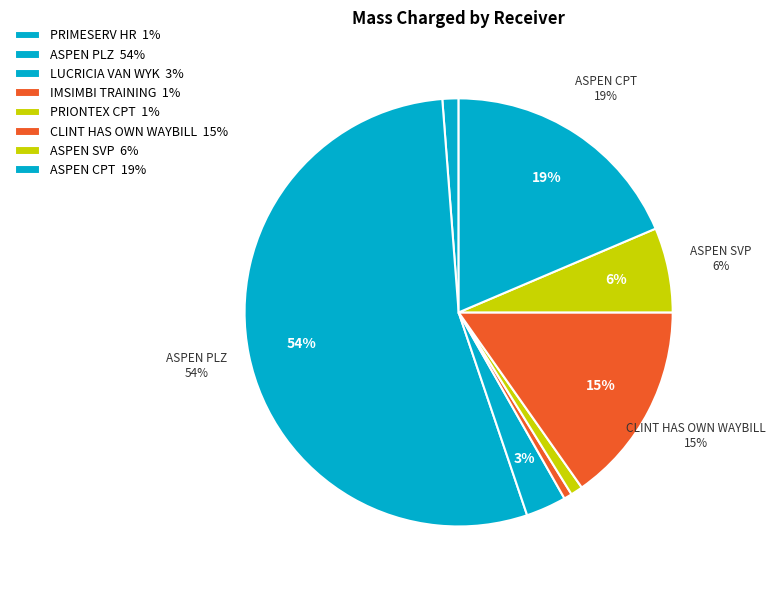

Is the sum of PRIONTEX (CPT) and PRIMESERV HR greater than half?

No